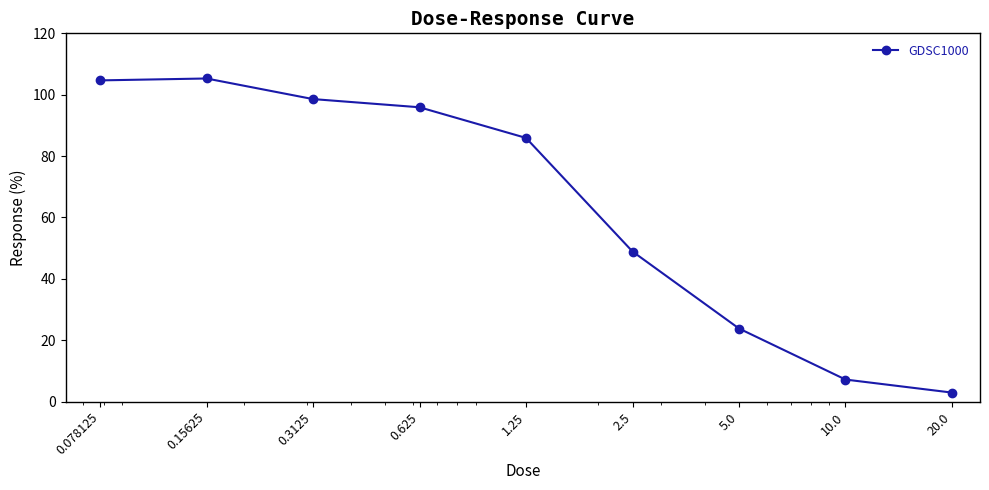

What is the value of the 1st point from the left?

104.7